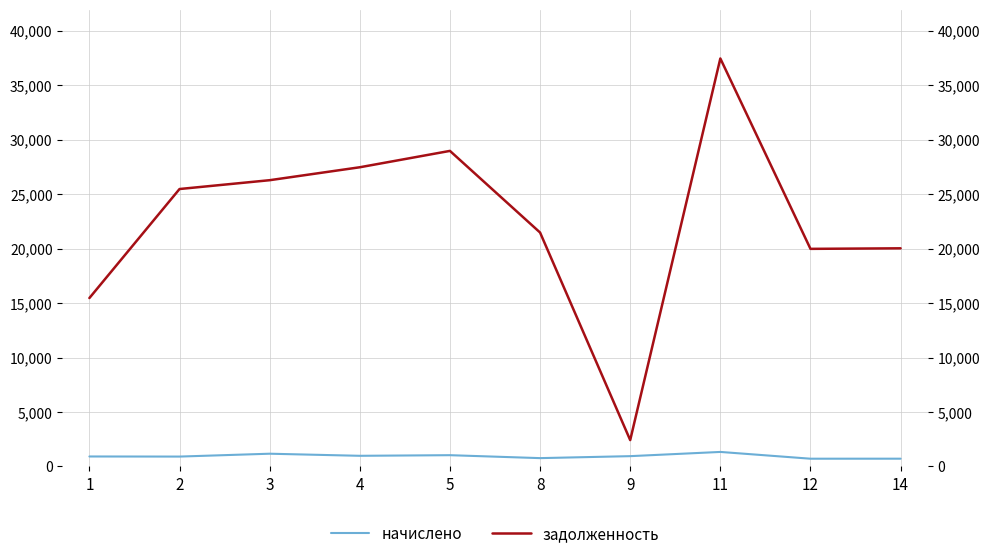

What are all the series names shown in the legend?

начислено, задолженность